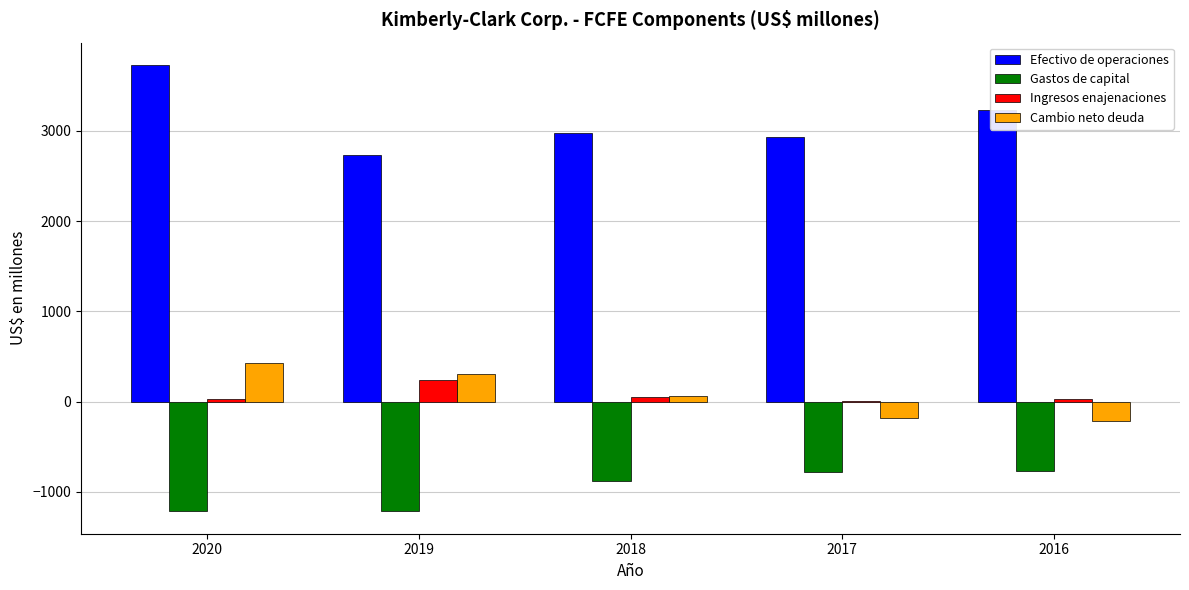

At which category is the sum across all series the highest?

2020